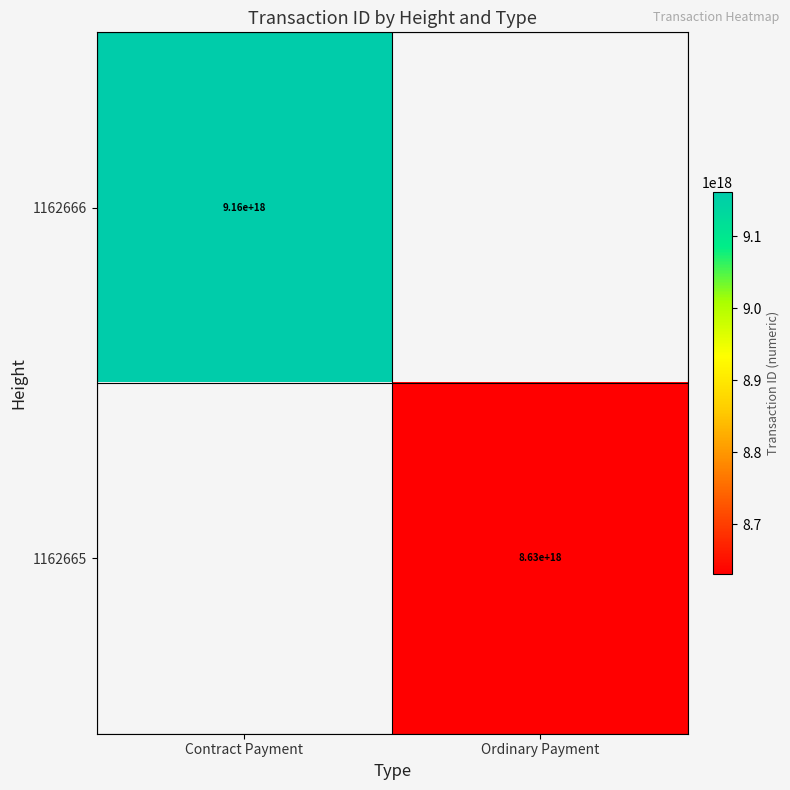

The value of 1162665 at Ordinary Payment is 15494653993908647936.0. True or false?

False